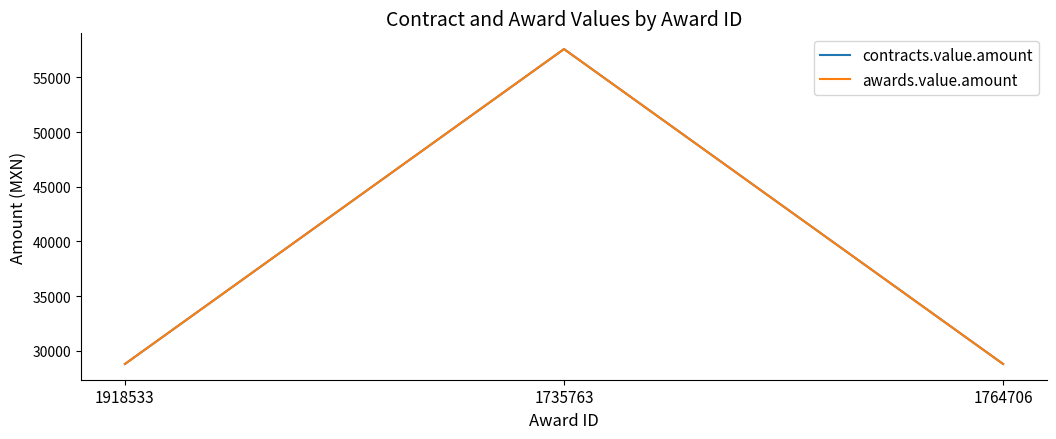

How many lines are shown in the chart?

2